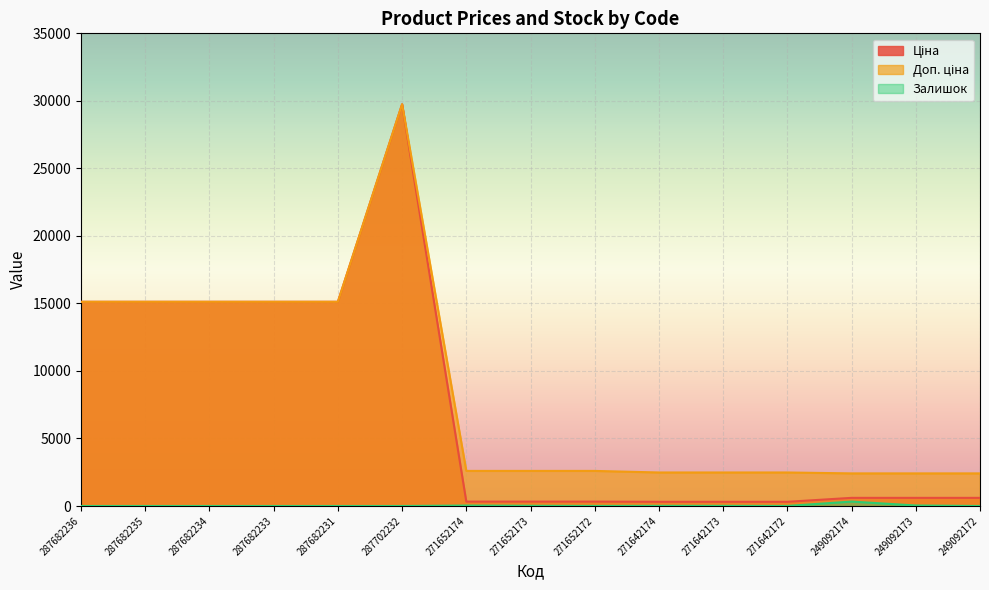

What is the sum of the Ціна values at 249092172 and 271652173?

928.5